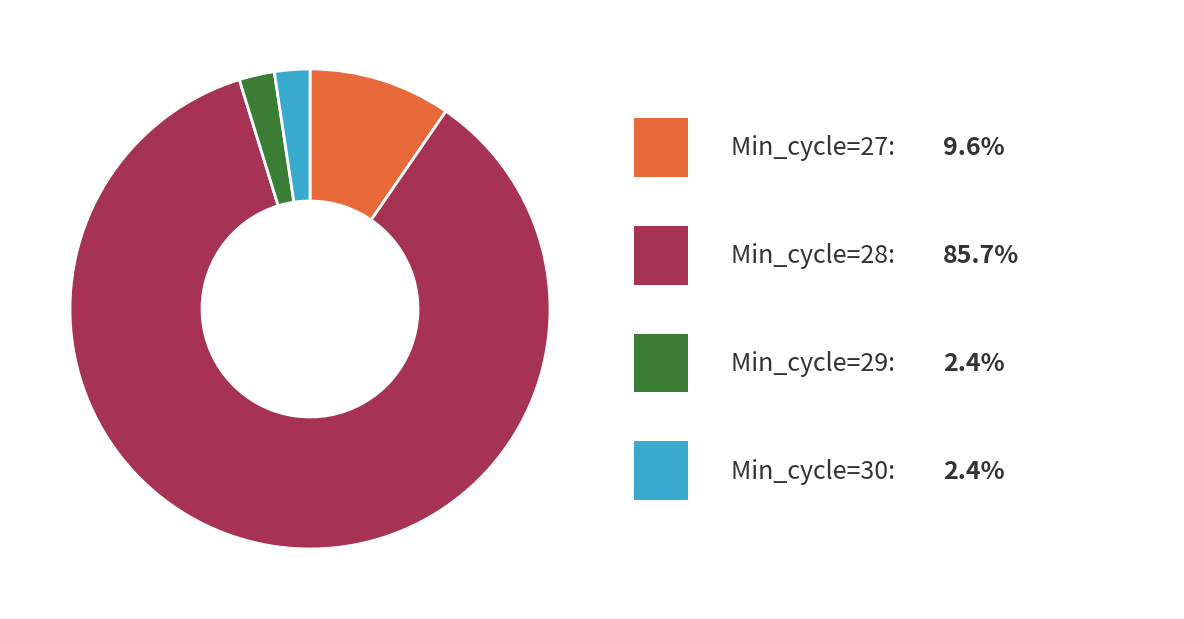

Is there a majority slice in this chart?

Yes